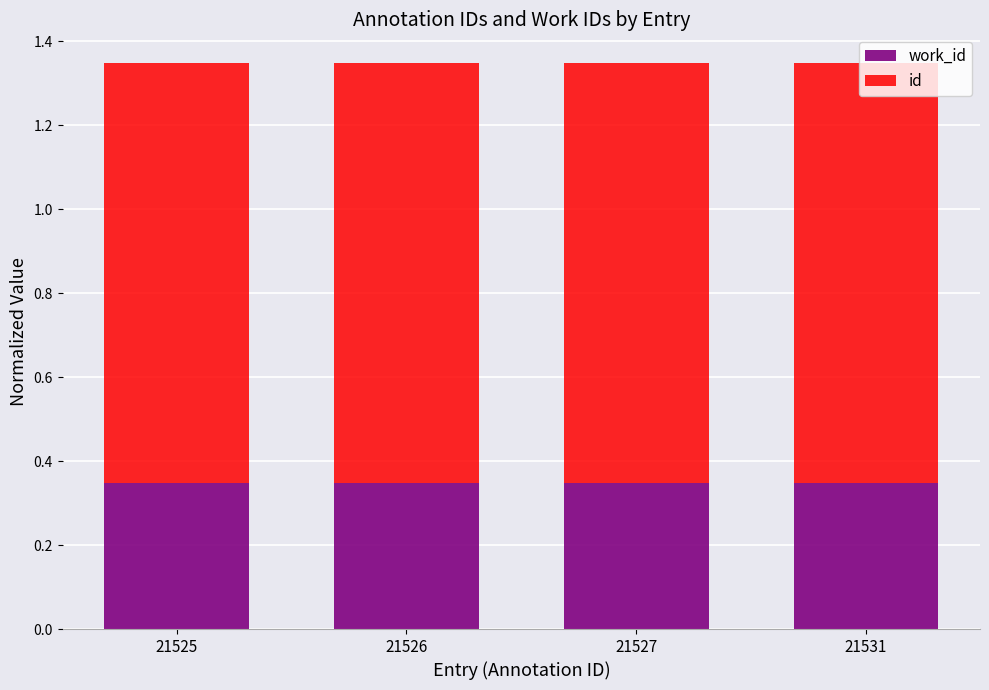

What is the total value across all series at 21527?

1.3